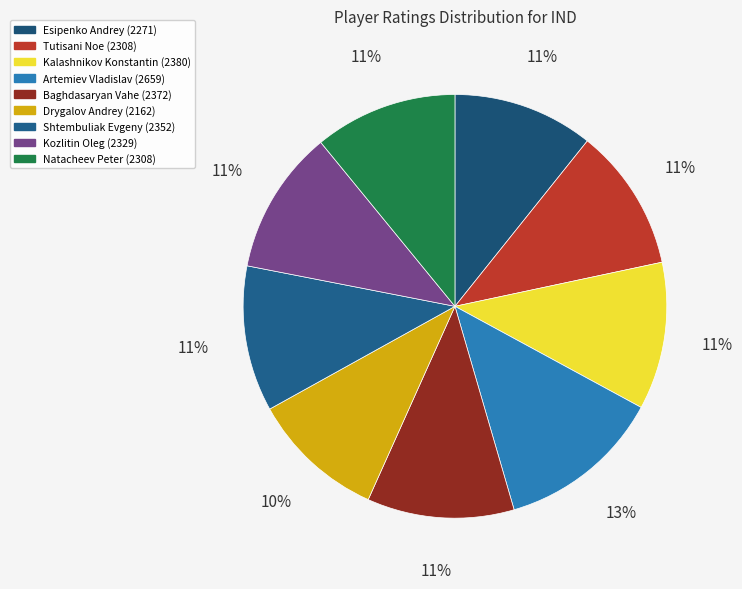

What percentage is the Natacheev Peter slice, to the nearest percent?

11%